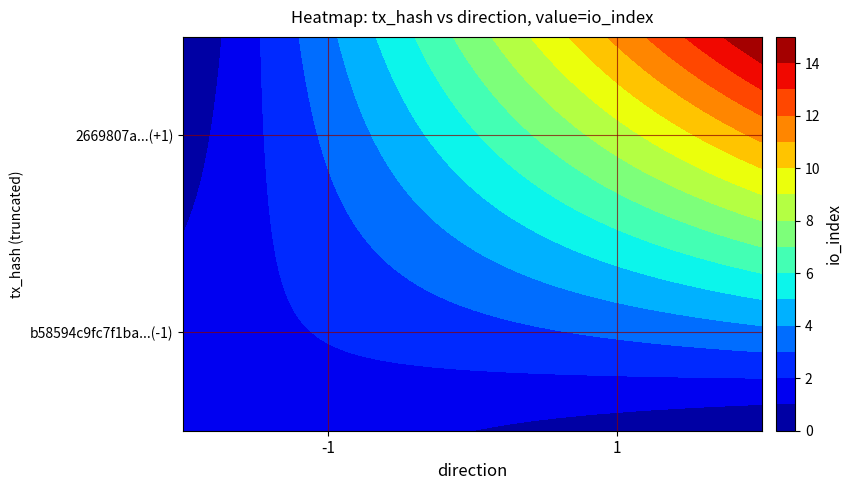

What is the lowest value of the 2669807a11386485b403c67f002c16a4193e9b0 series?

1